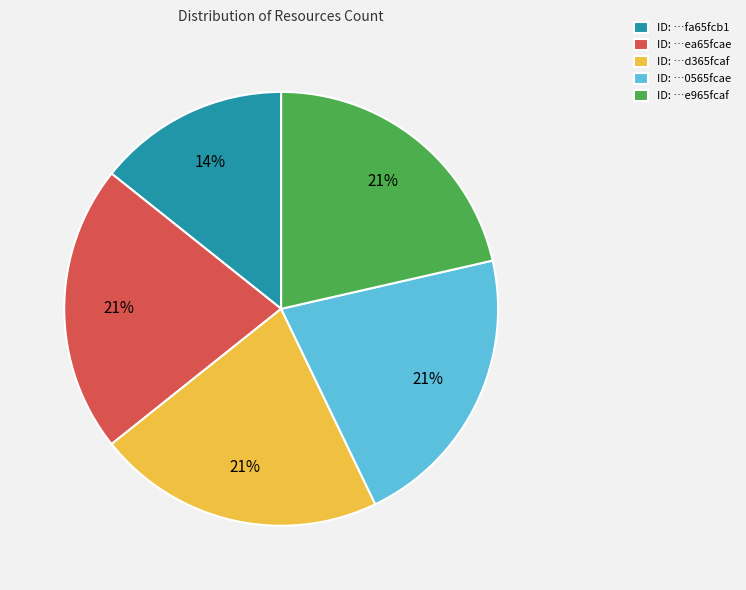

To the nearest percent, what is the difference between the largest and smallest slice percentages?

7%